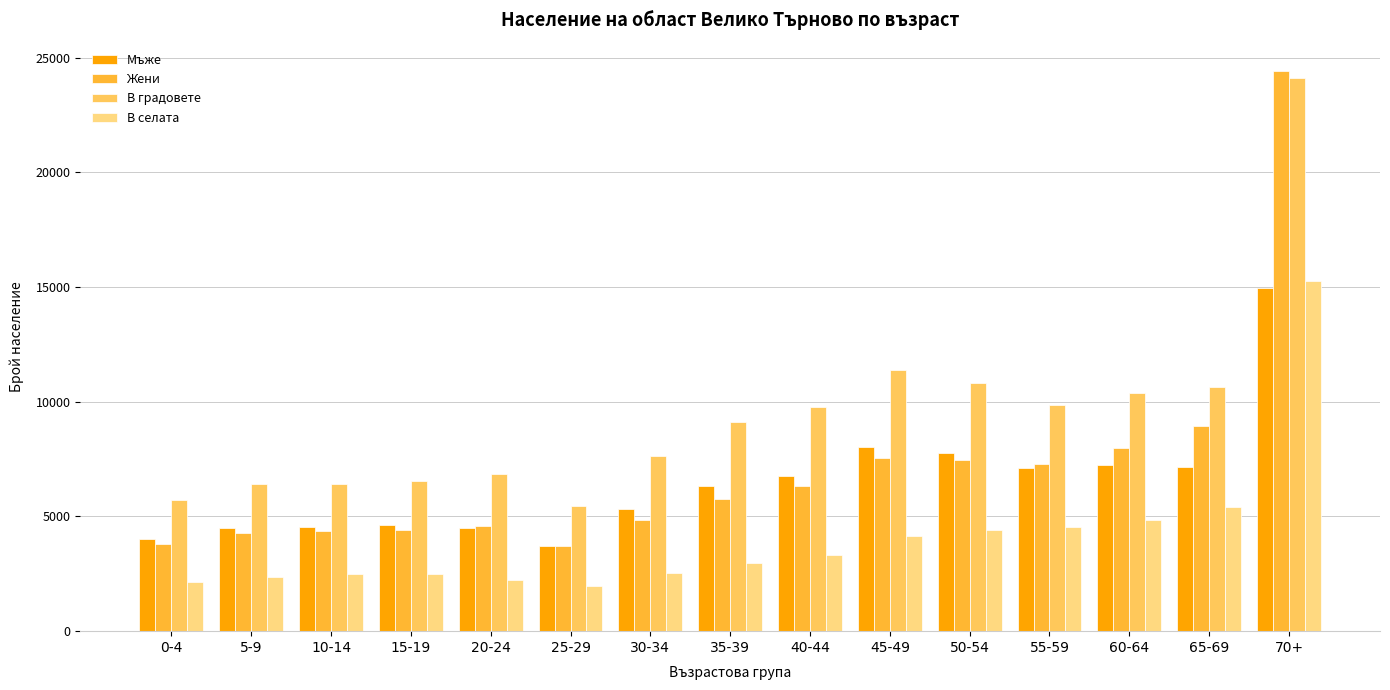

What is the label of the 2nd bar from the left?

5-9